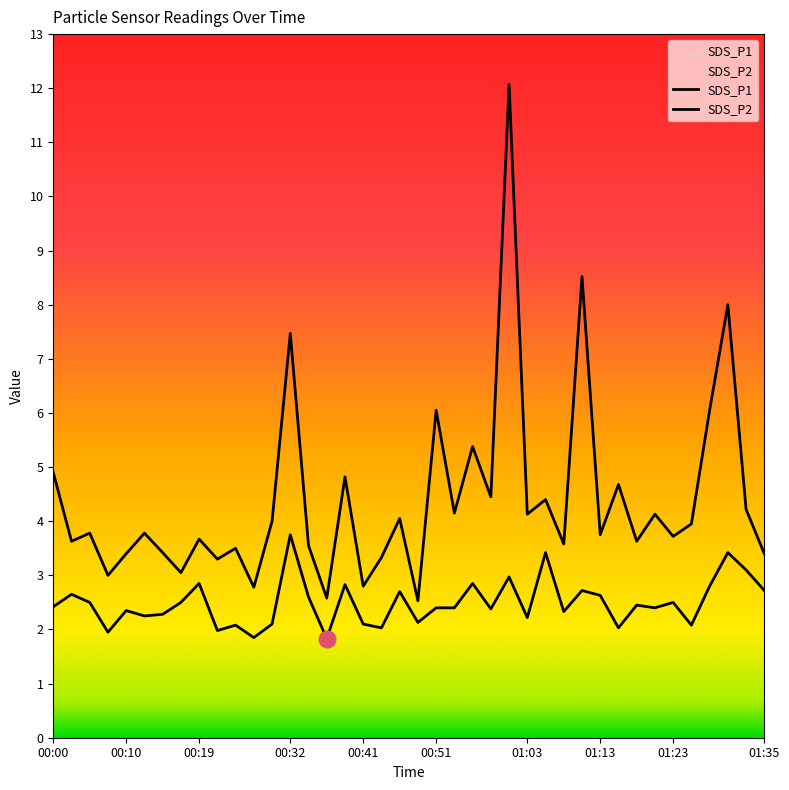

What is the label of the 29th point from the left?

01:08